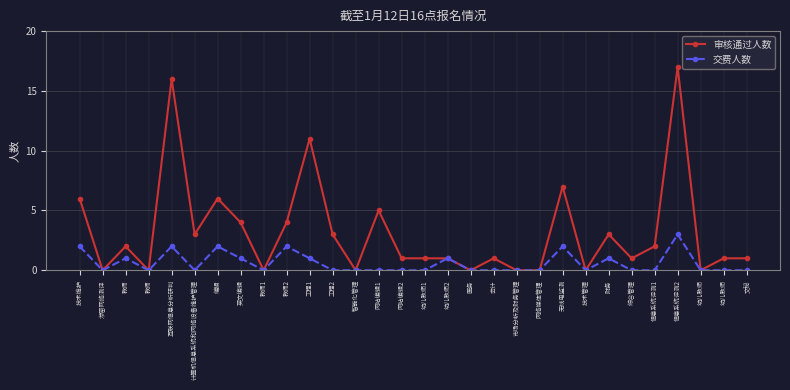

At which category is the sum across all series the highest?

信息系统评测2